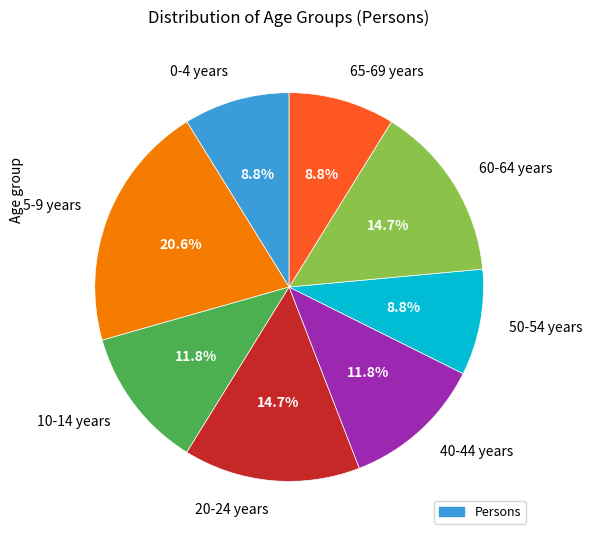

Count the number of slices in the pie.

8